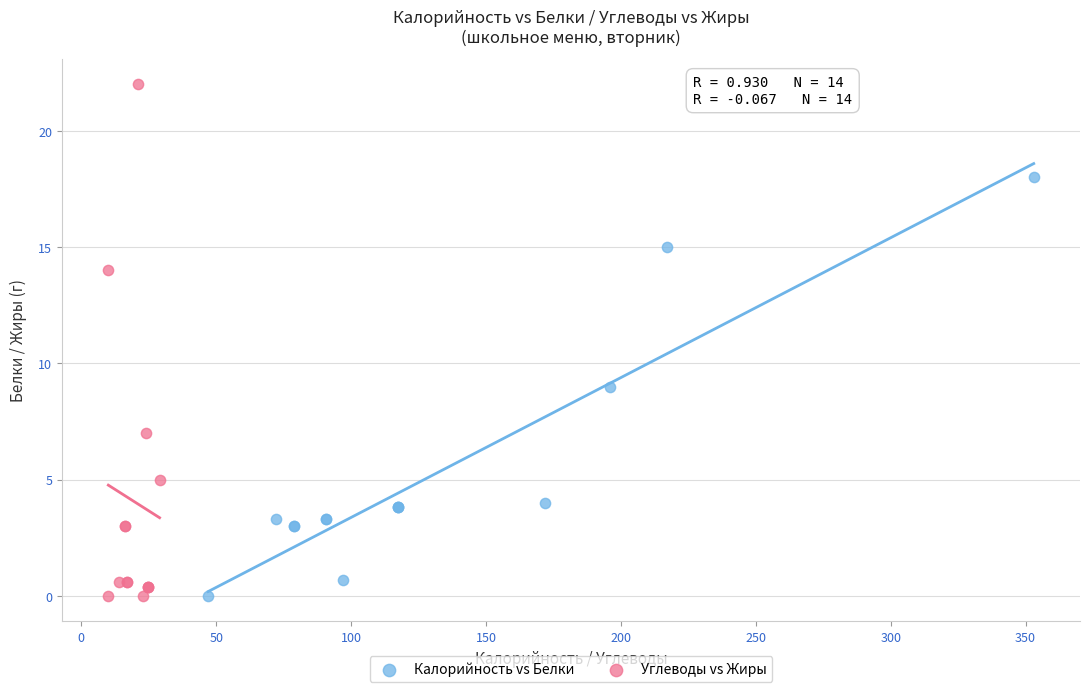

Which series has the largest Y range (max minus min)?

Углеводы vs Жиры